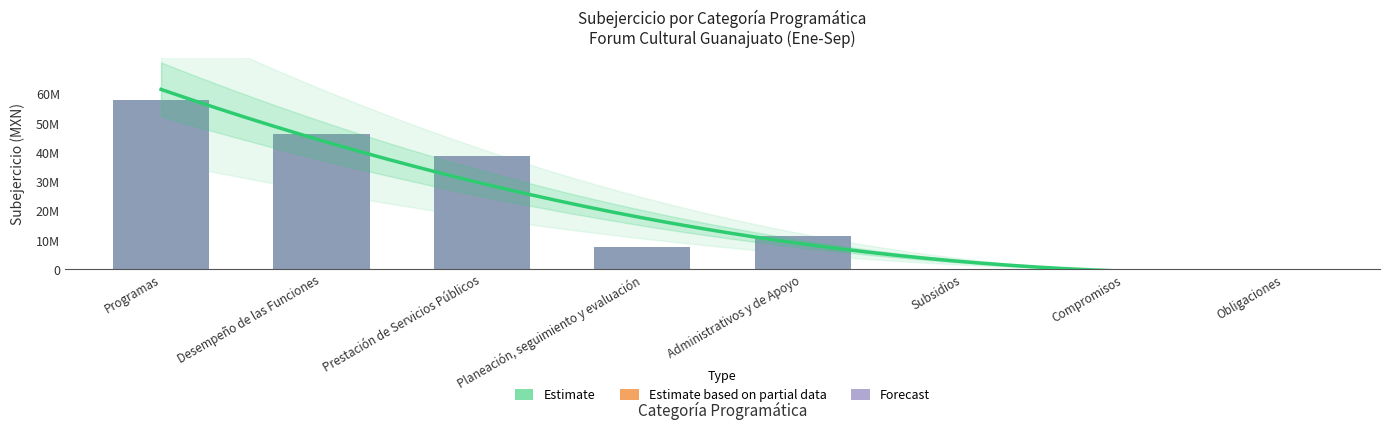

What is the label of the 1st bar from the left?

Programas